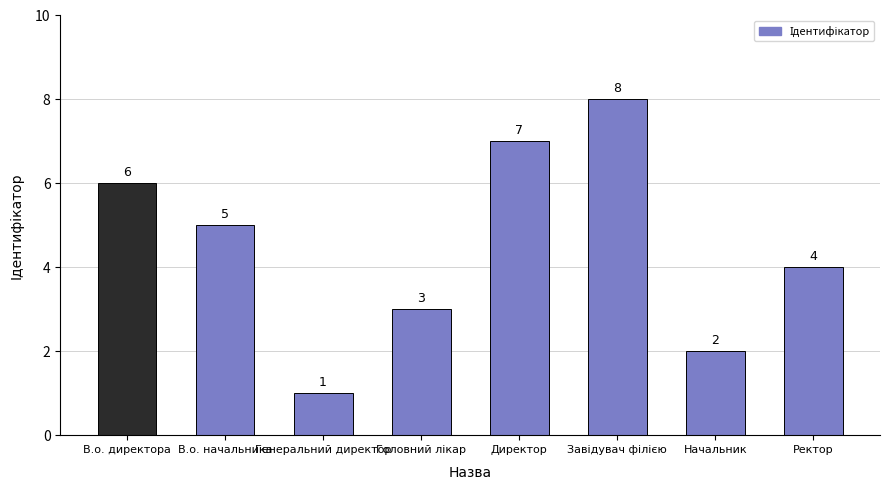

True or false: the data shows 3 at Начальник.

False